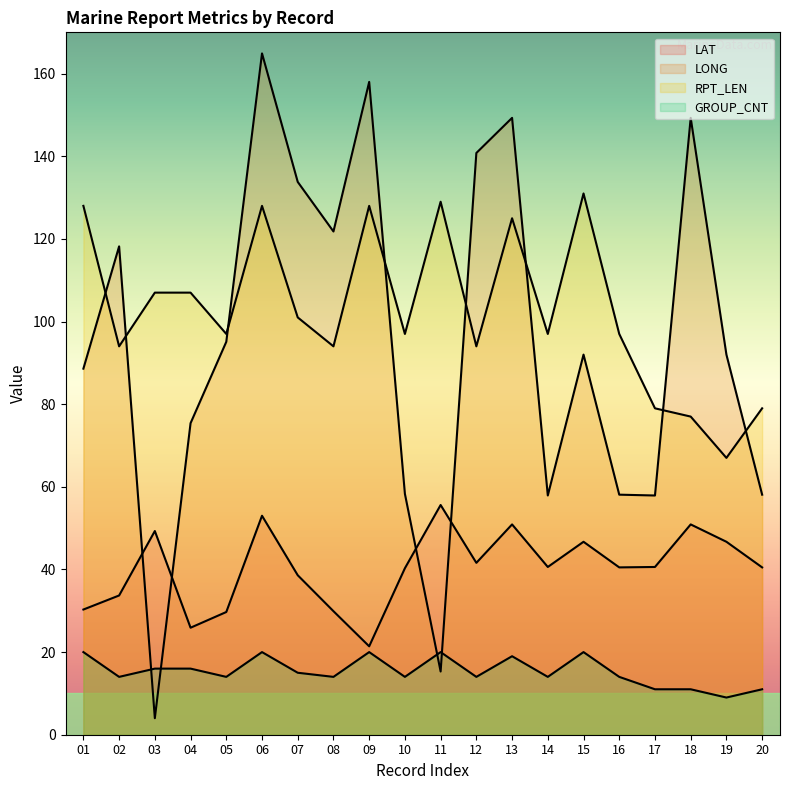

The value of RPT_LEN at 12 is 94.0. True or false?

True